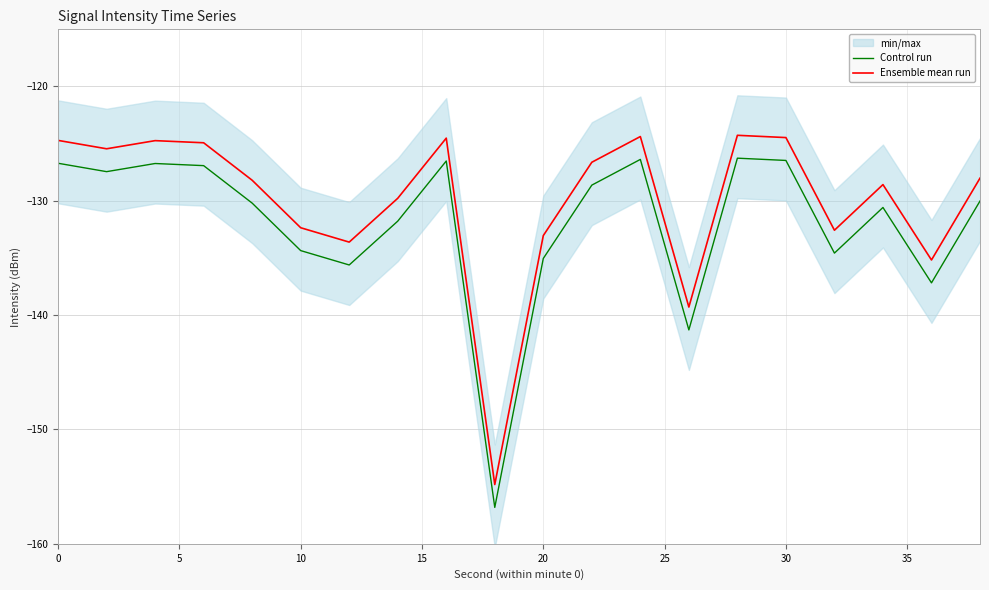

Does the chart have visible grid lines?

Yes